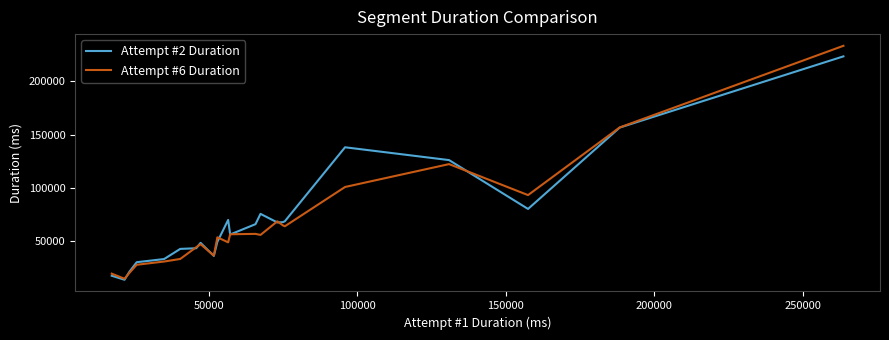

Which series has the widest spread of values?

Attempt #6 Duration